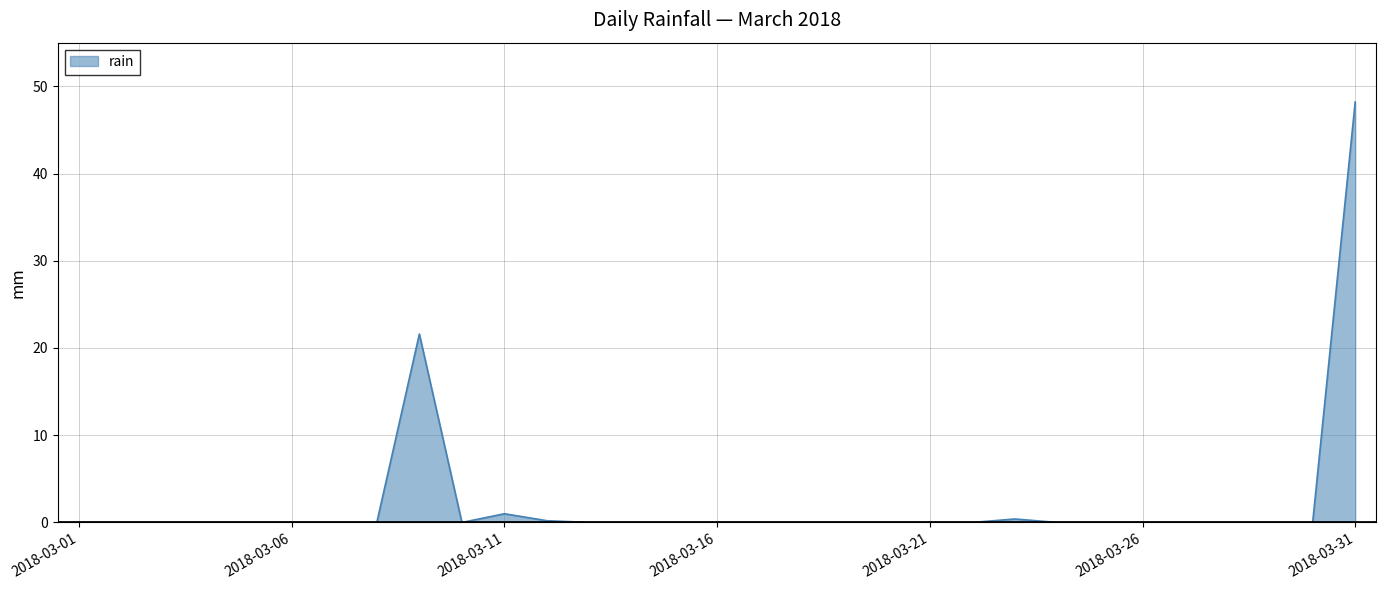

How many lines are shown in the chart?

1